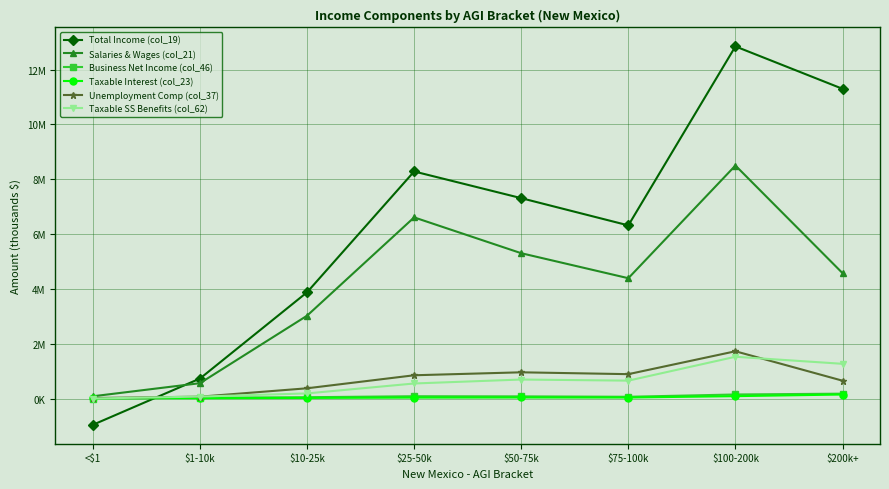

What position from the right is $100-200k?

2